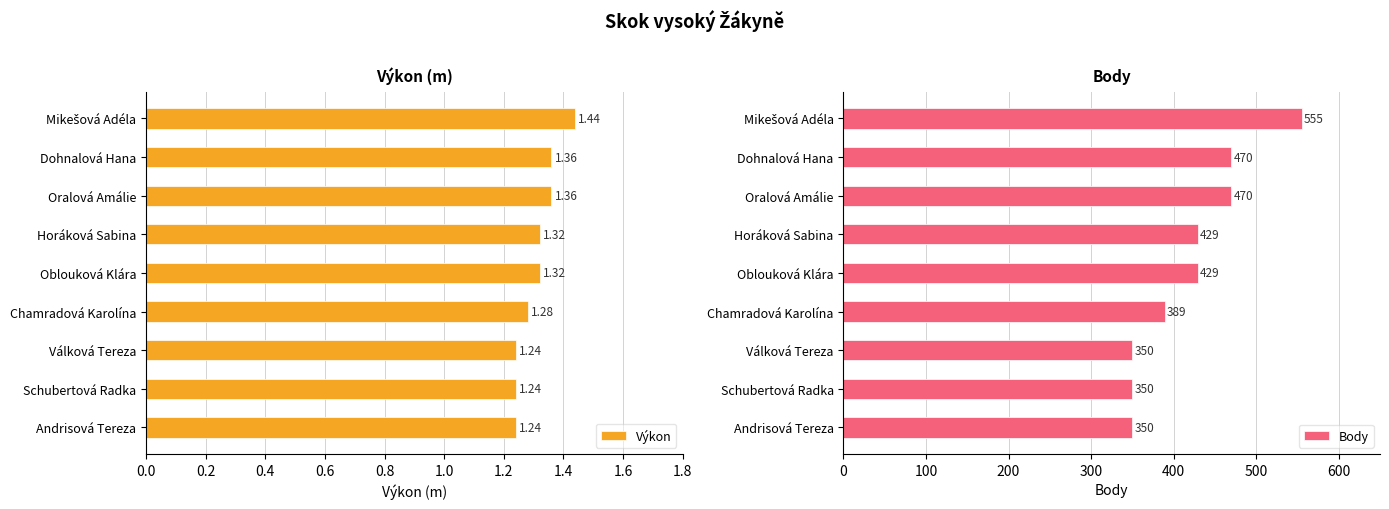

Count the Body values in the range 350 to 470.

8